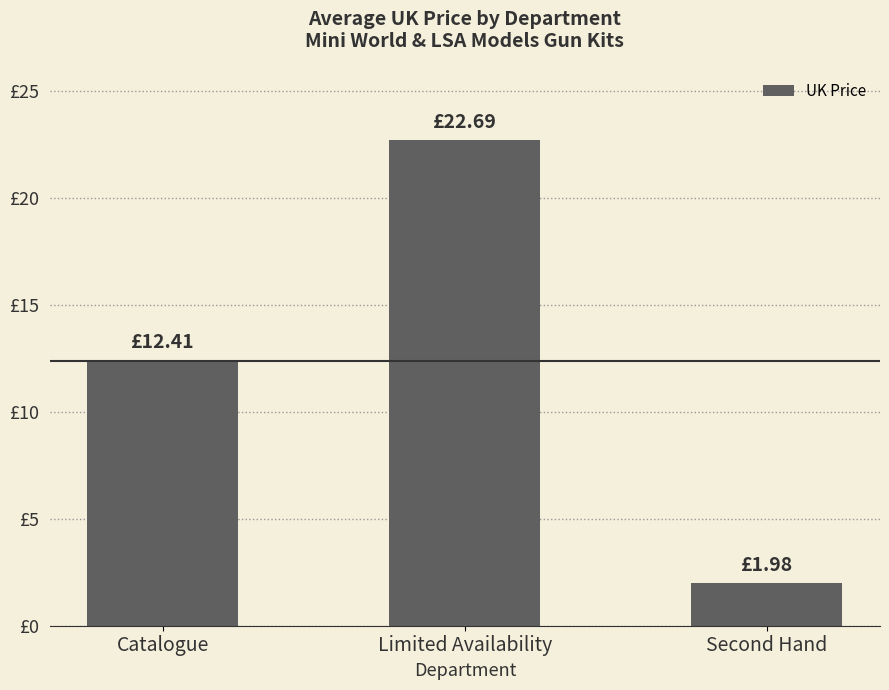

What is the label of the 3rd bar from the right?

Catalogue